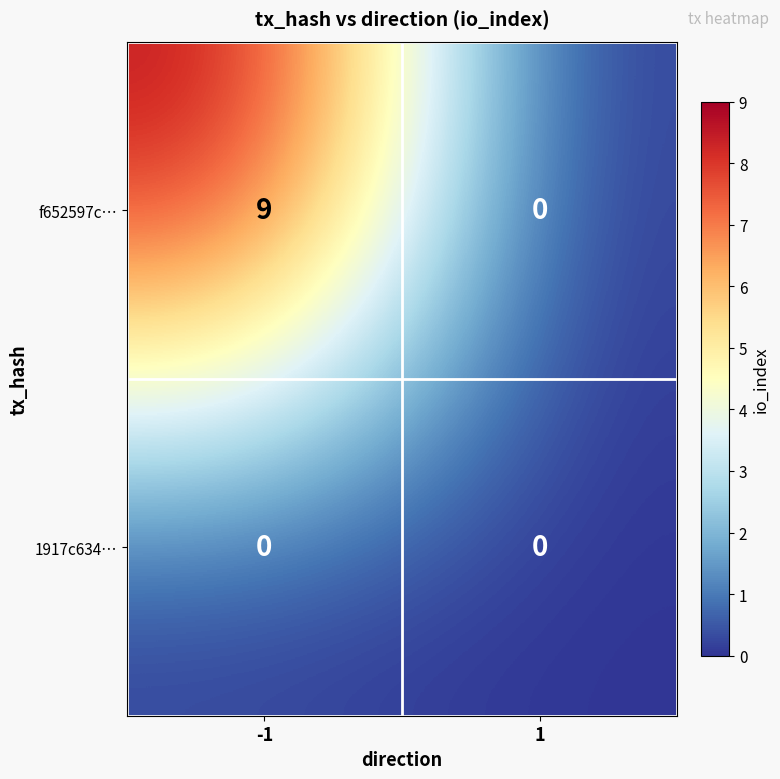

Rank the series by their maximum value, from lowest to highest.

1917c634…, f652597c…